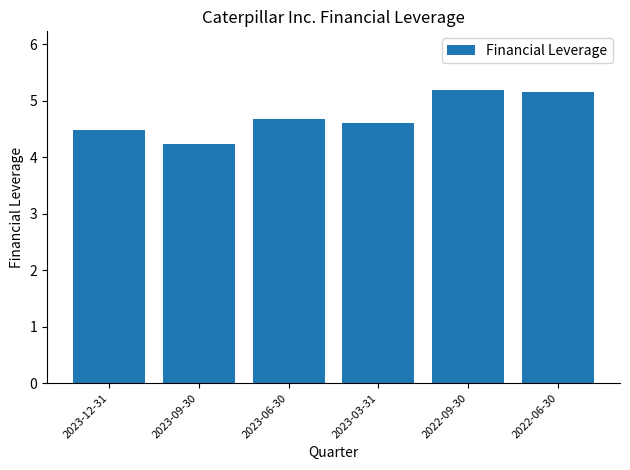

What is the average value?

4.7